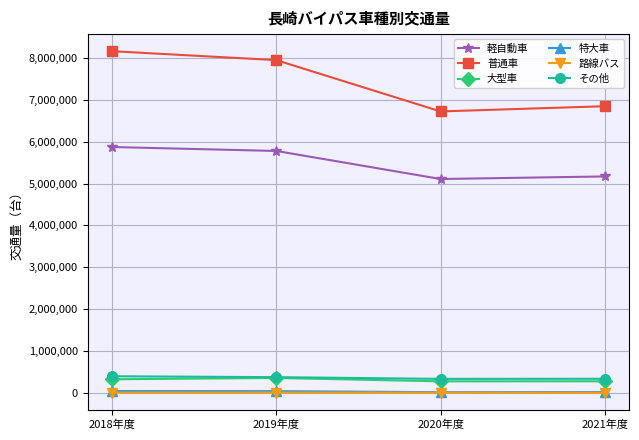

What is the label of the 3rd point from the right?

2019年度